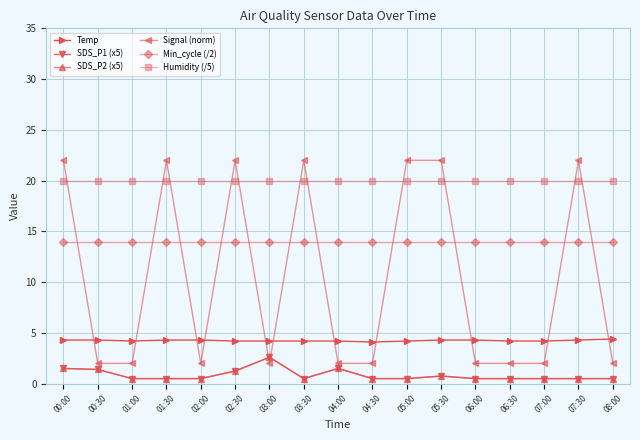

True or false: SDS_P1 (x5) has a value of 1.2 at 02:30.

True